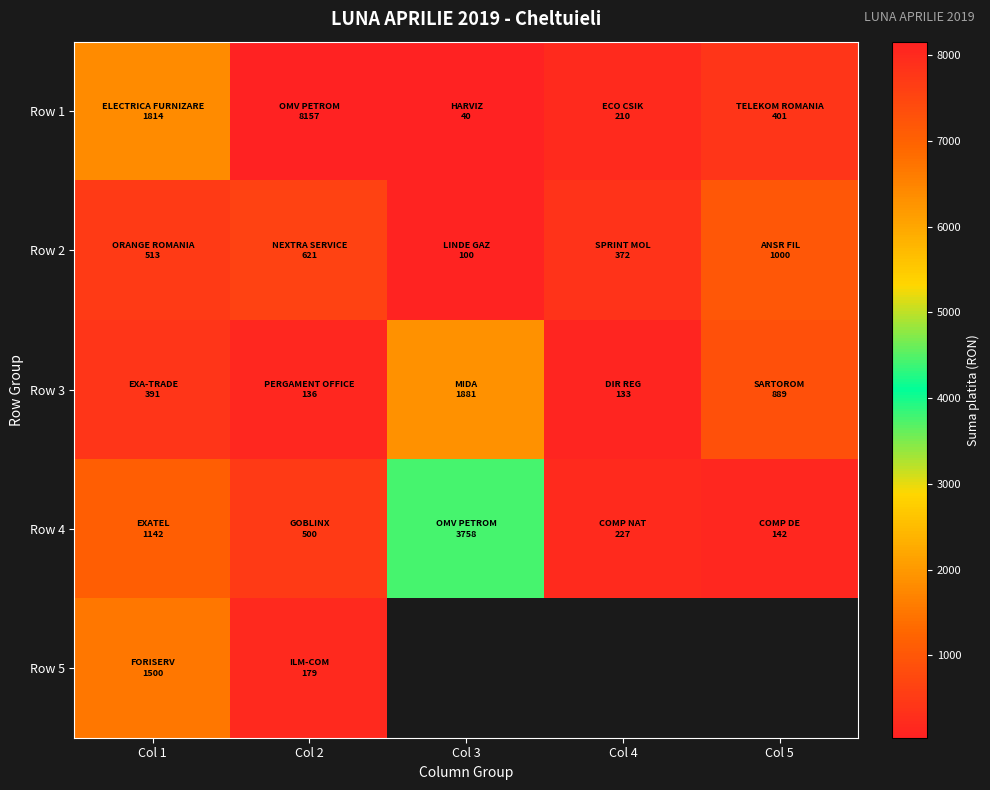

The Row 1 series shows 210.0 at Col 4. True or false?

True